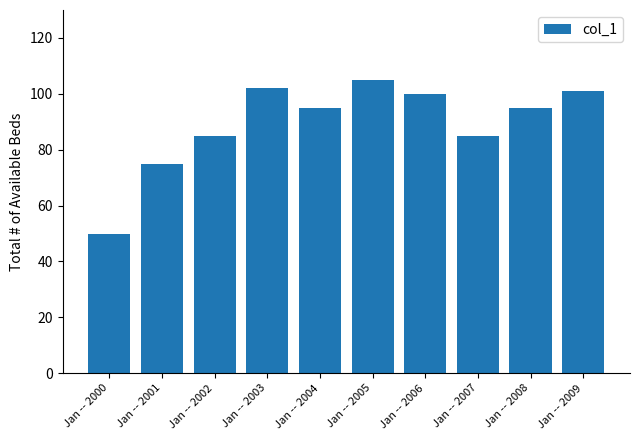

What is the average value?

89